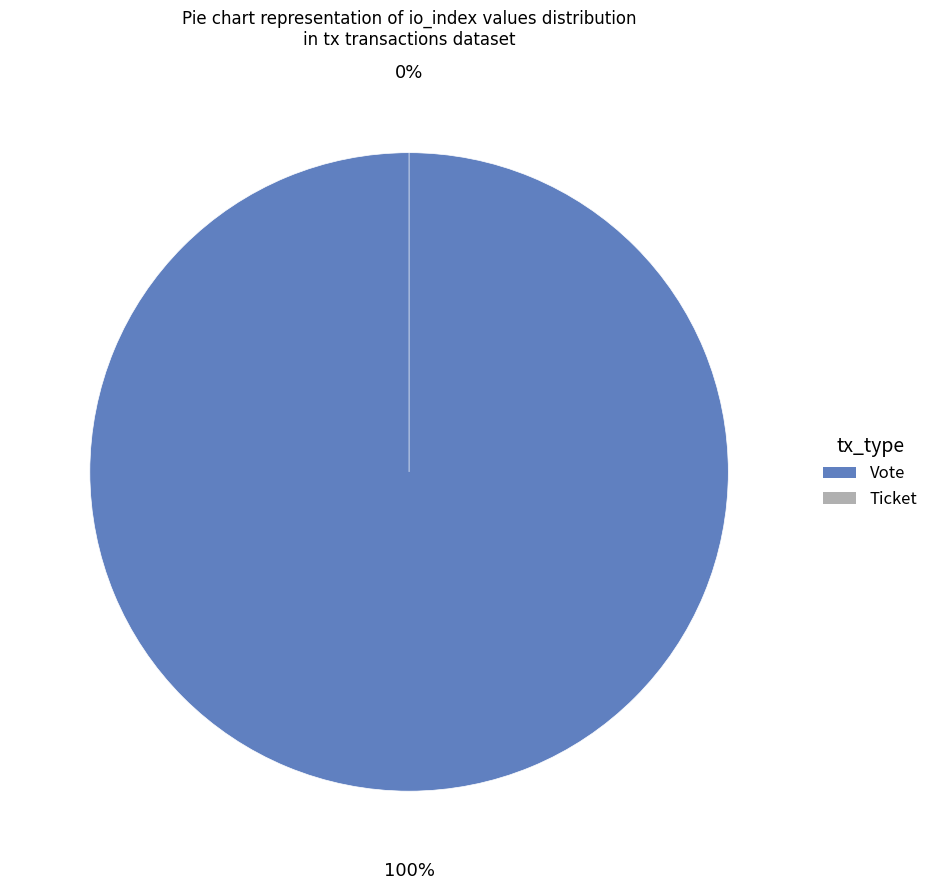

Count the number of slices in the pie.

2